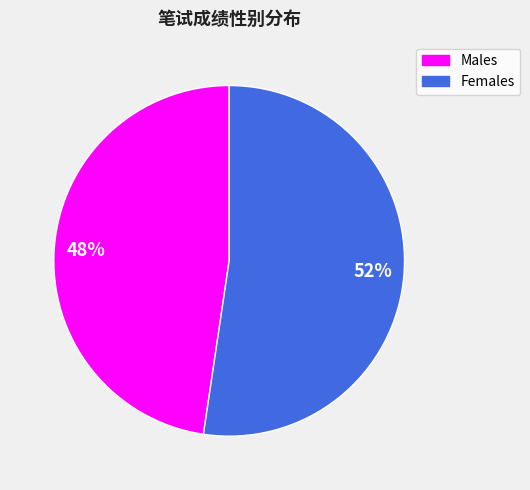

The Males slice represents 48% of the pie. True or false?

True